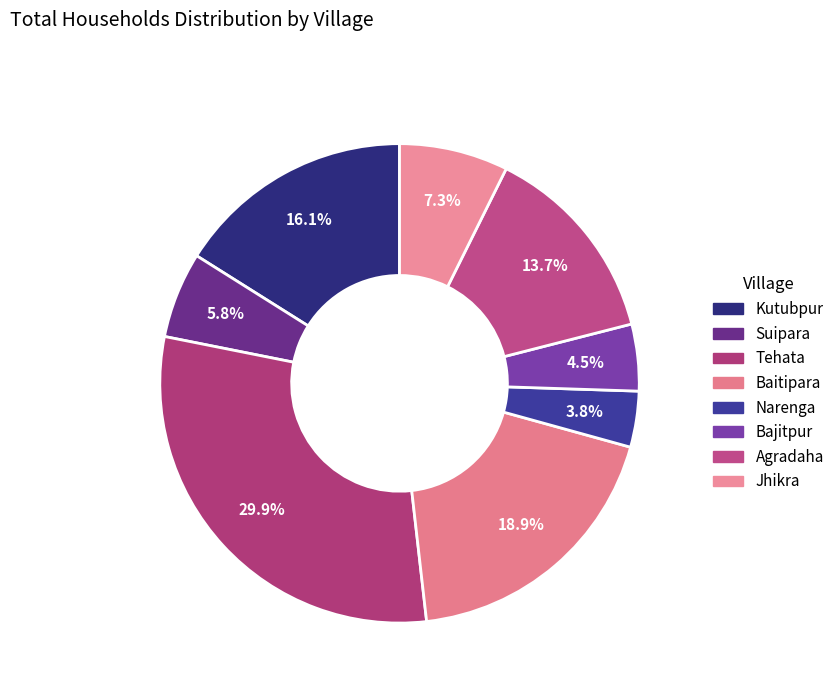

How many slices are in this pie chart?

8